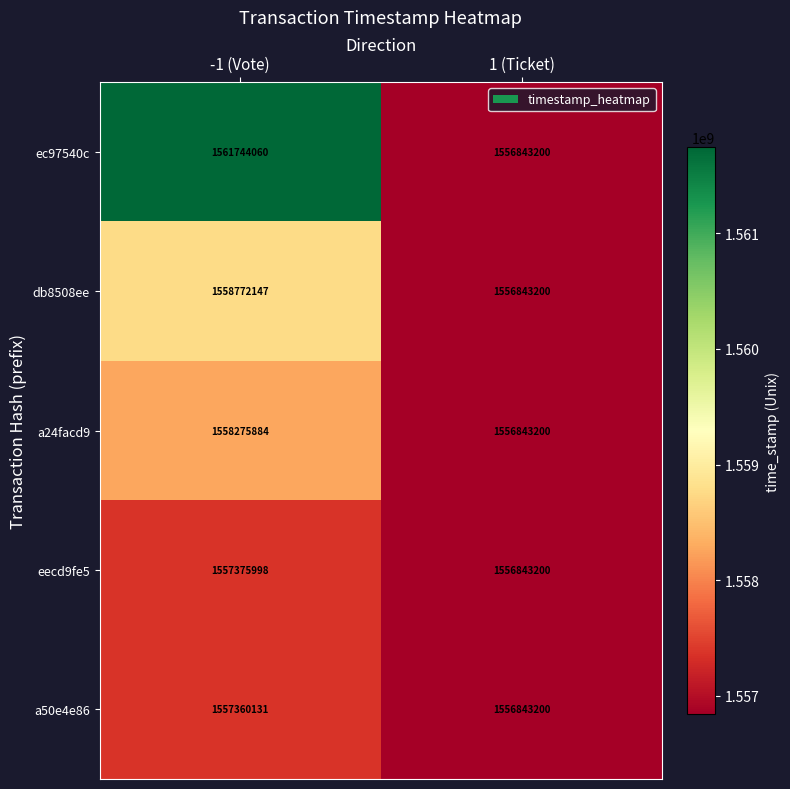

Reading right to left, extract all data points from this chart.

ec97540c: 1556843200	1561744060
db8508ee: 1556843200	1558772147
a24facd9: 1556843200	1558275884
eecd9fe5: 1556843200	1557375998
a50e4e86: 1556843200	1557360131